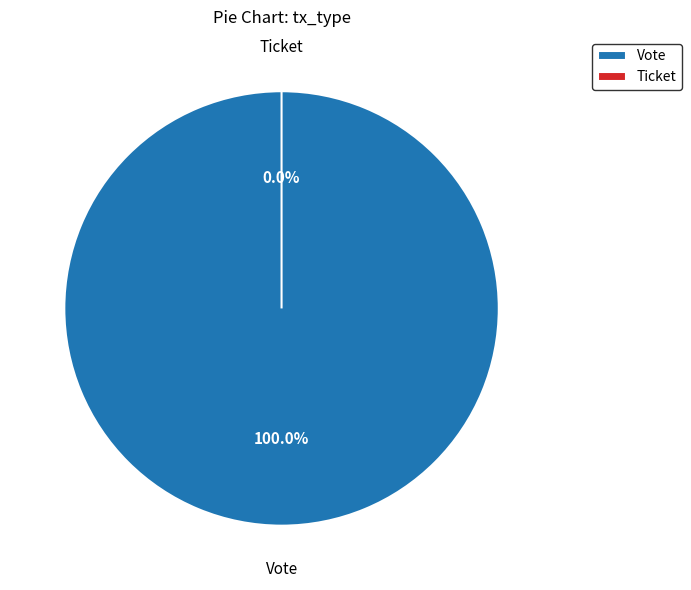

What is the total percentage of Ticket and Vote?

100.0%